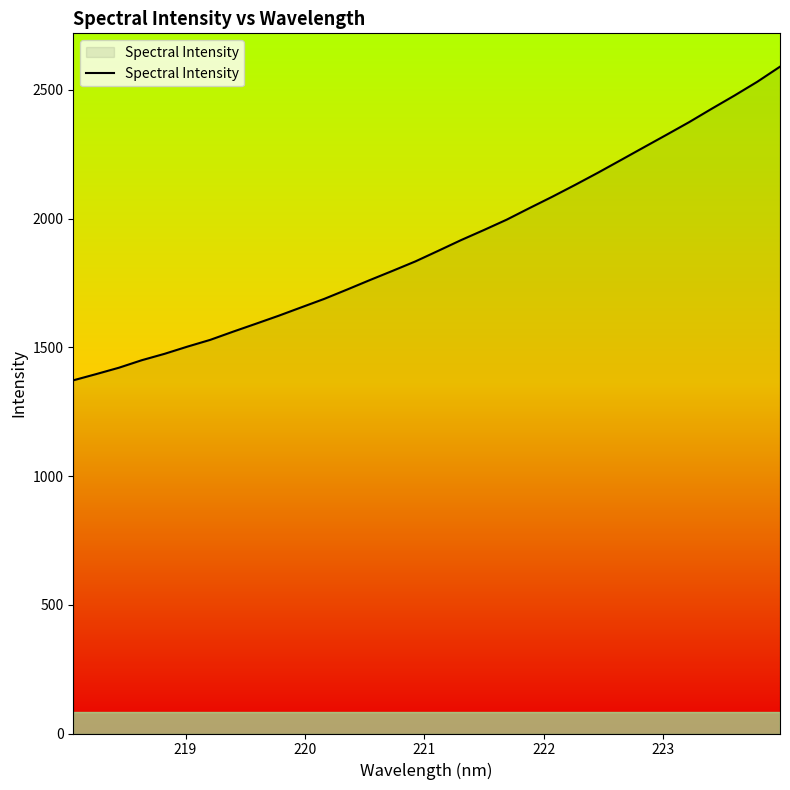

What is the minimum value shown in the chart?

1371.9